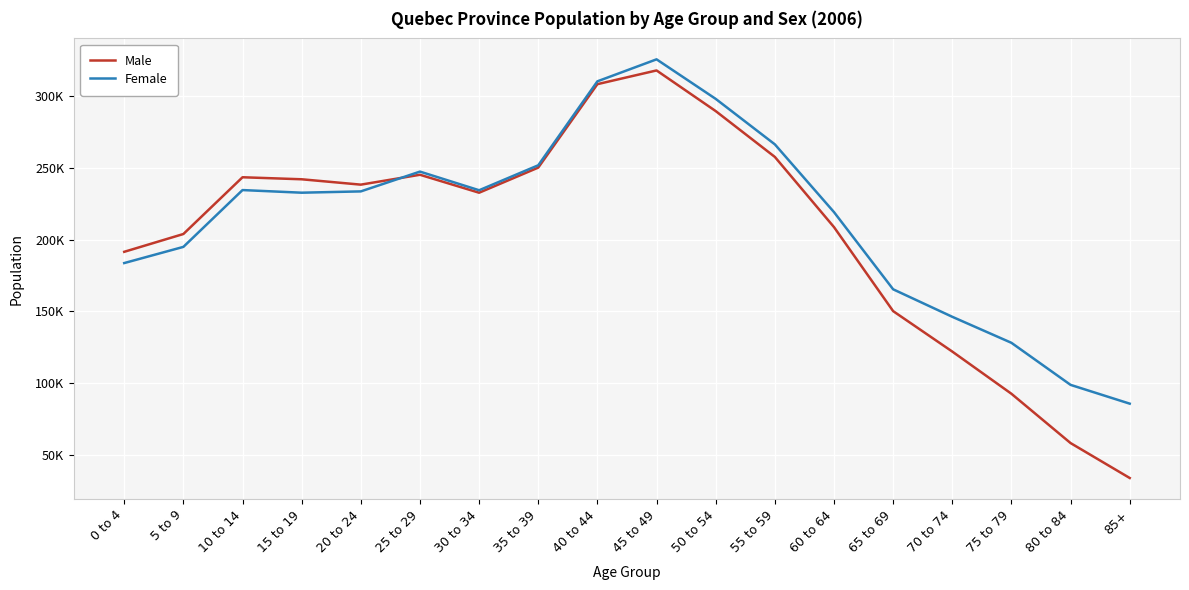

List the labels in order of Male value, smallest first.

85+, 80 to 84, 75 to 79, 70 to 74, 65 to 69, 0 to 4, 5 to 9, 60 to 64, 30 to 34, 20 to 24, 15 to 19, 10 to 14, 25 to 29, 35 to 39, 55 to 59, 50 to 54, 40 to 44, 45 to 49